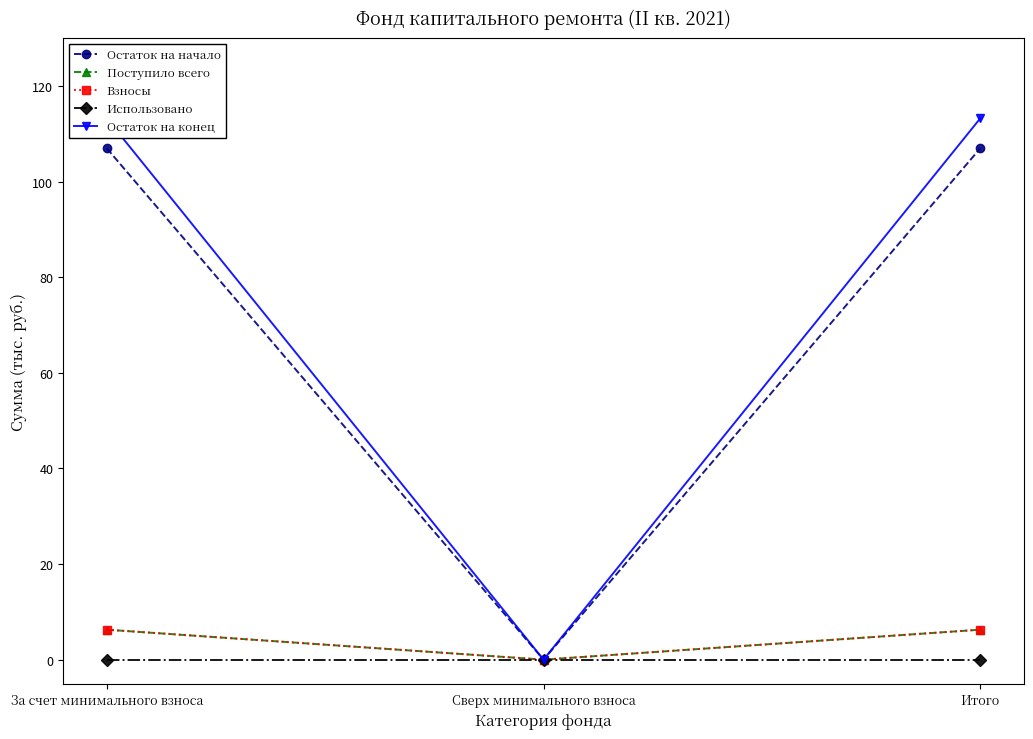

What is the sum of all Взносы values?

12.5